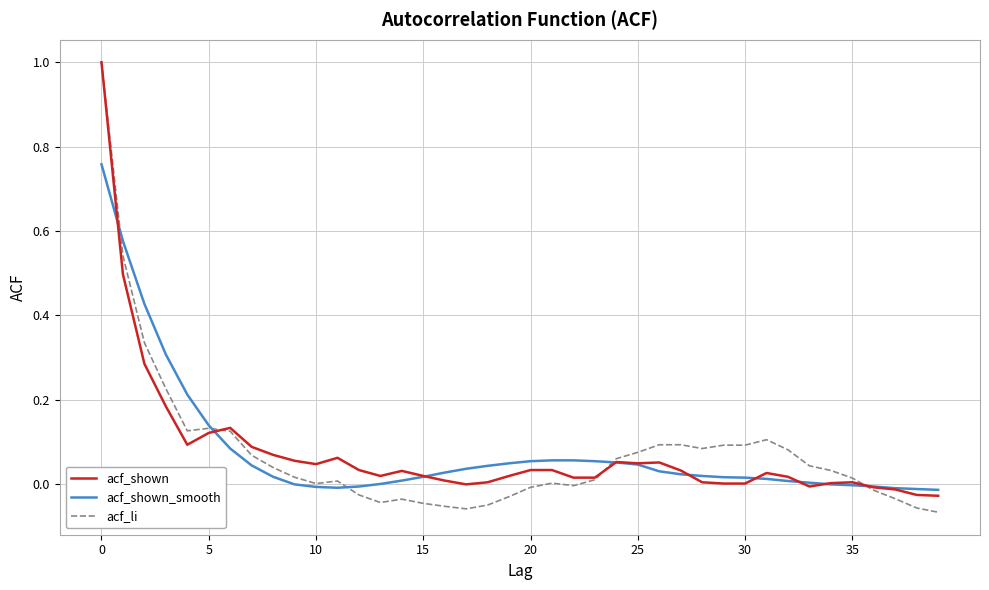

Which series has the largest range (max minus min)?

acf_li